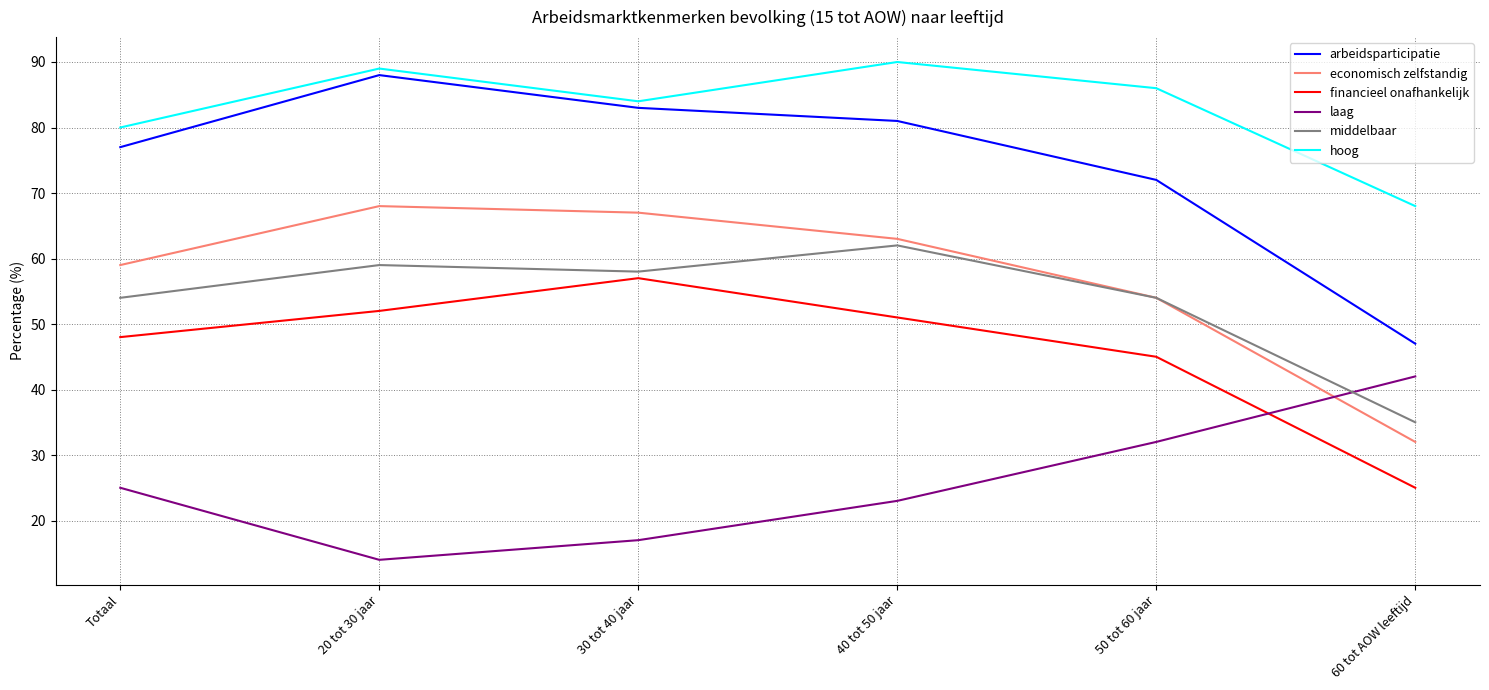

Is the value of arbeidsparticipatie at 20 tot 30 jaar greater than the value of middelbaar at 50 tot 60 jaar?

Yes